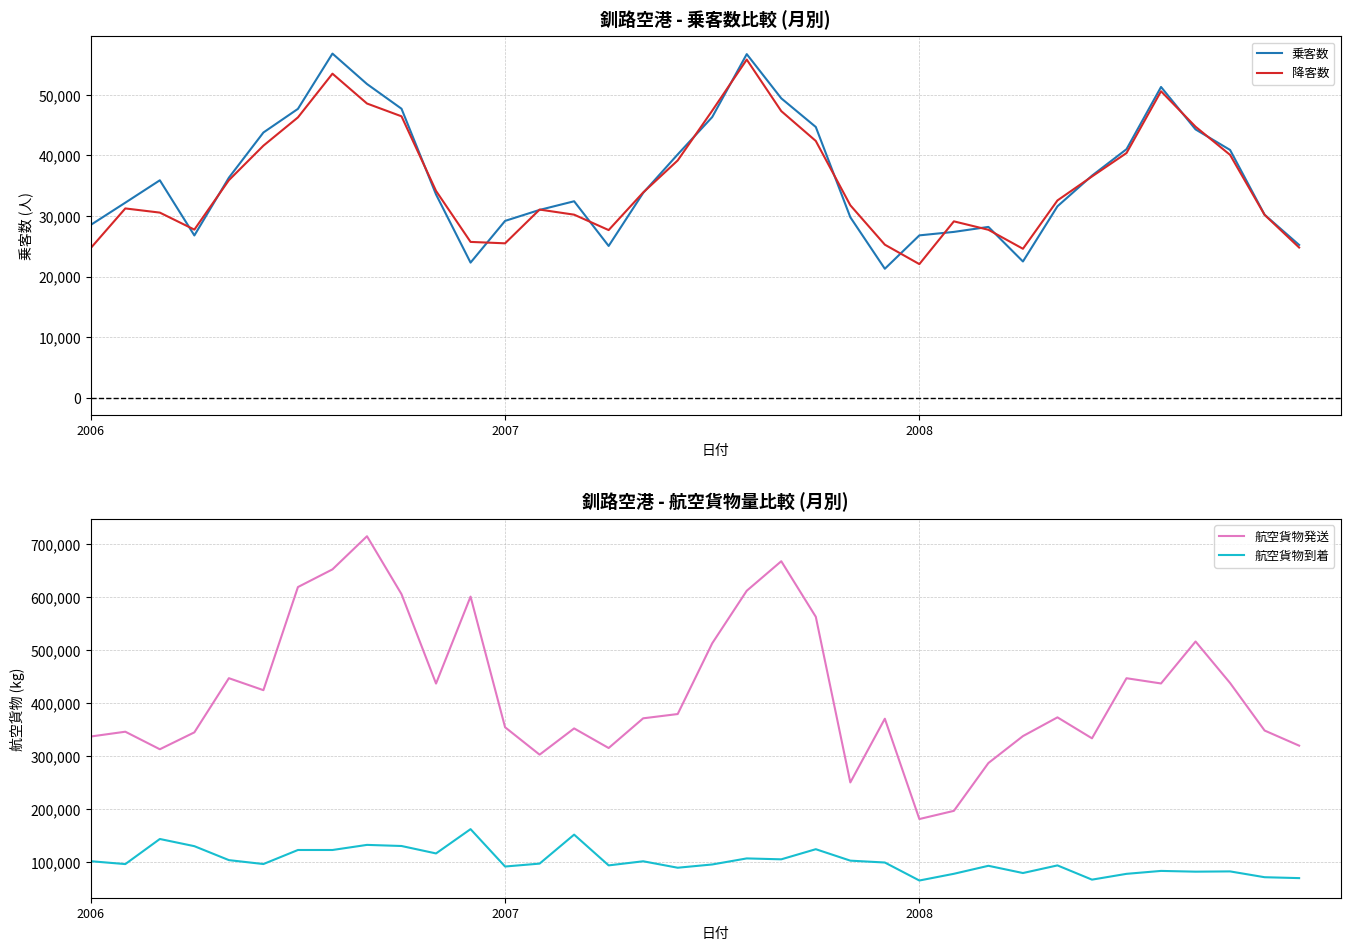

What is the minimum value for 降客数?

22063